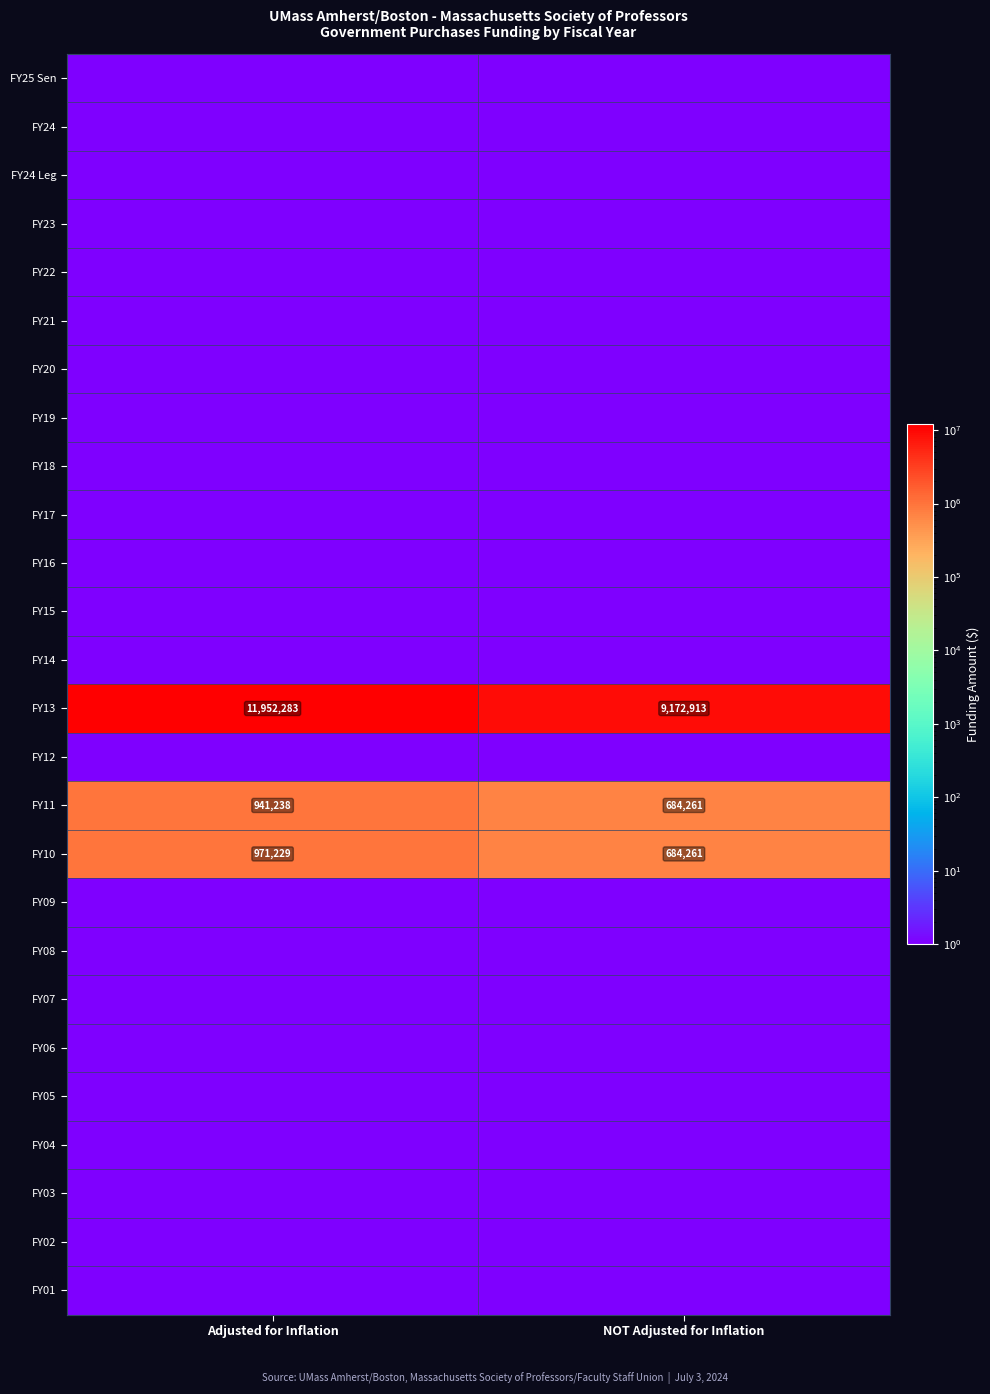

What is the maximum value for FY11?

941238.0